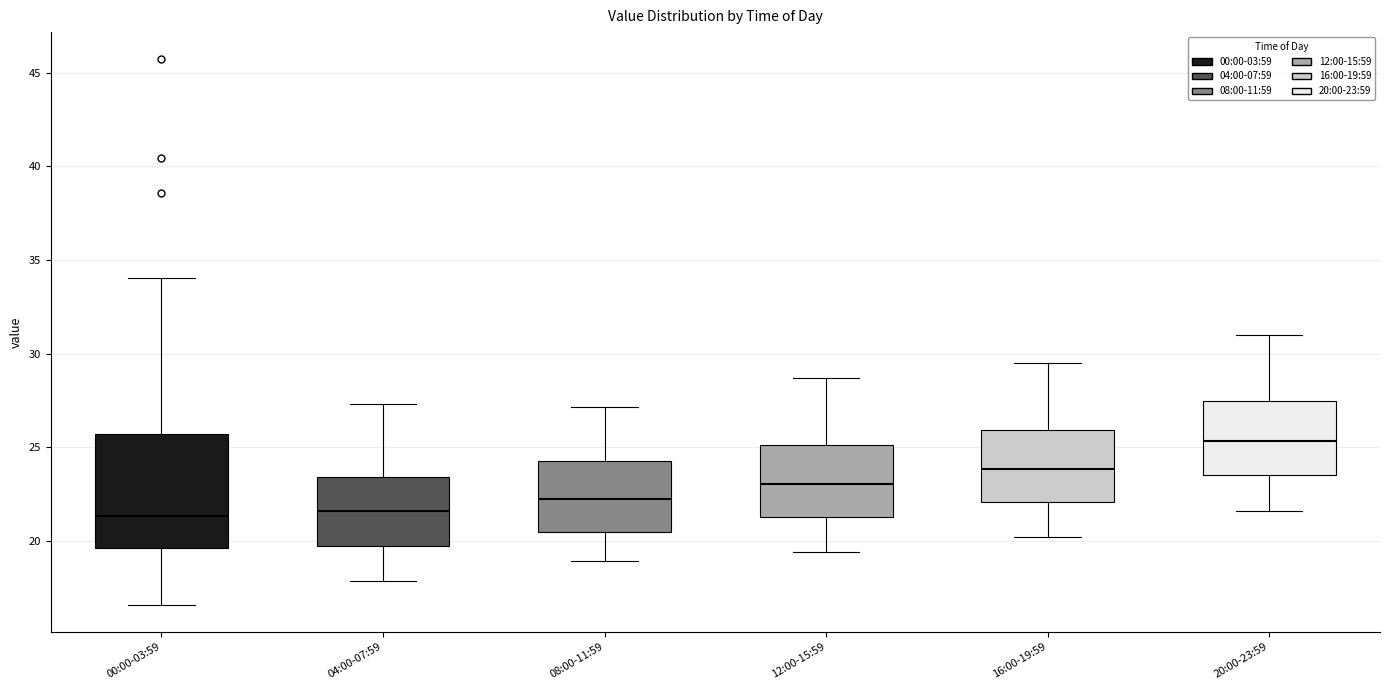

Reading left to right, transcribe this box plot: for each box, give where its median line is, the range the box spans, and where its two whiskers end, as read against the y-axis. The values are not printed on the chart, so give them approximately, as read against the axis.

00:00-03:59: median 21.5, box 19.5 to 25.5, whiskers 16.5 to 34.0
04:00-07:59: median 21.5, box 20.0 to 23.5, whiskers 18.0 to 27.5
08:00-11:59: median 22.5, box 20.5 to 24.5, whiskers 19.0 to 27.0
12:00-15:59: median 23.0, box 21.5 to 25.0, whiskers 19.5 to 28.5
16:00-19:59: median 24.0, box 22.0 to 26.0, whiskers 20.0 to 29.5
20:00-23:59: median 25.5, box 23.5 to 27.5, whiskers 21.5 to 31.0